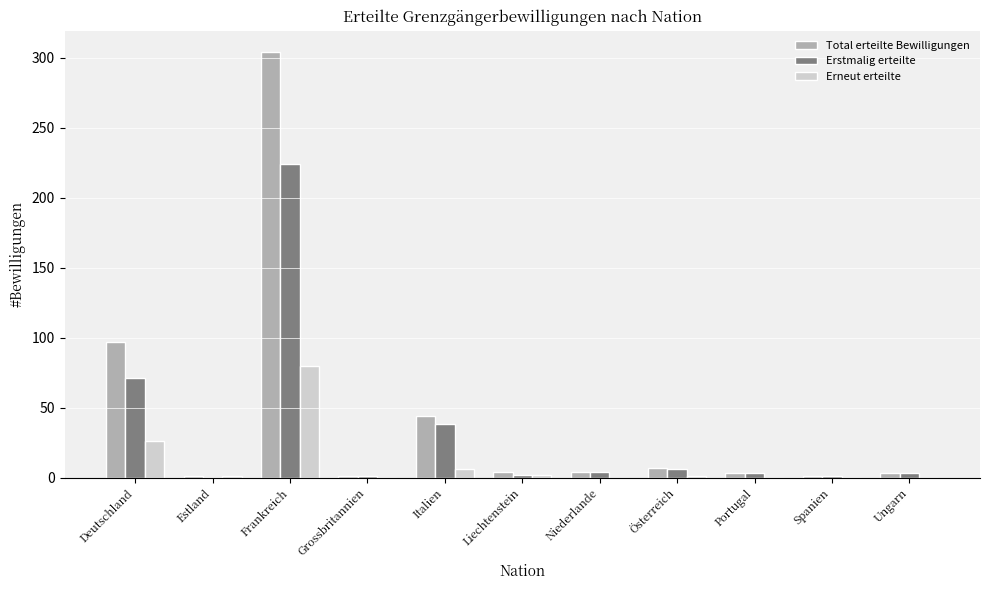

Is it true that Erneut erteilte equals 39 at Deutschland?

False